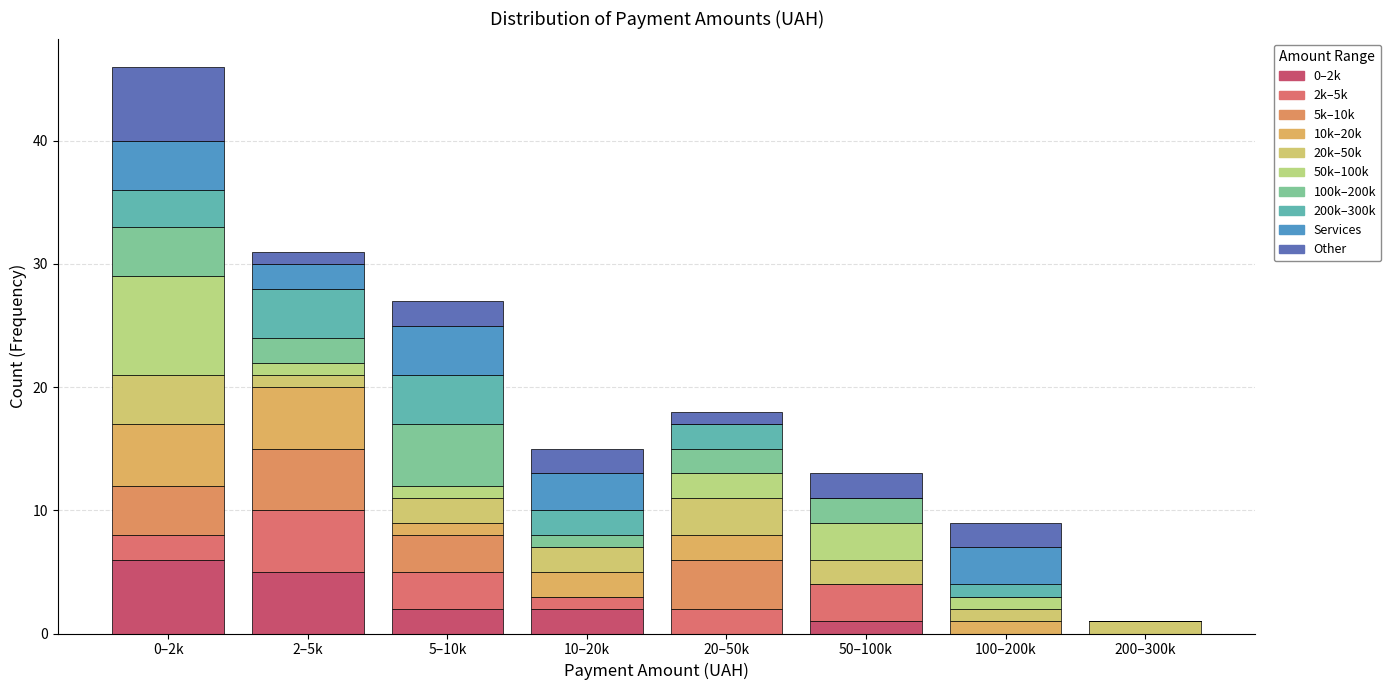

How many series are shown in this chart?

10